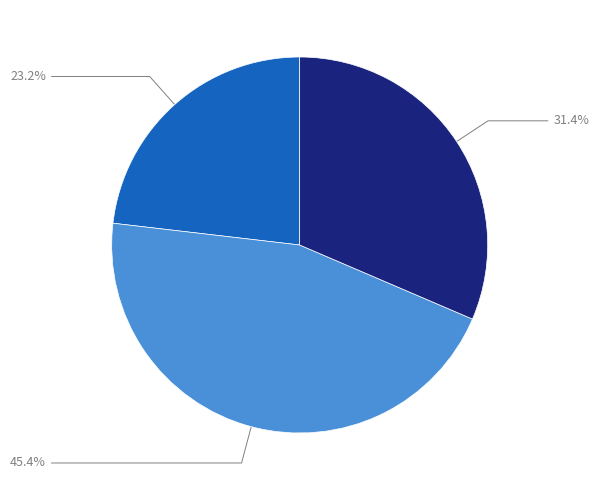

Is there any slice that represents more than half of the pie?

No